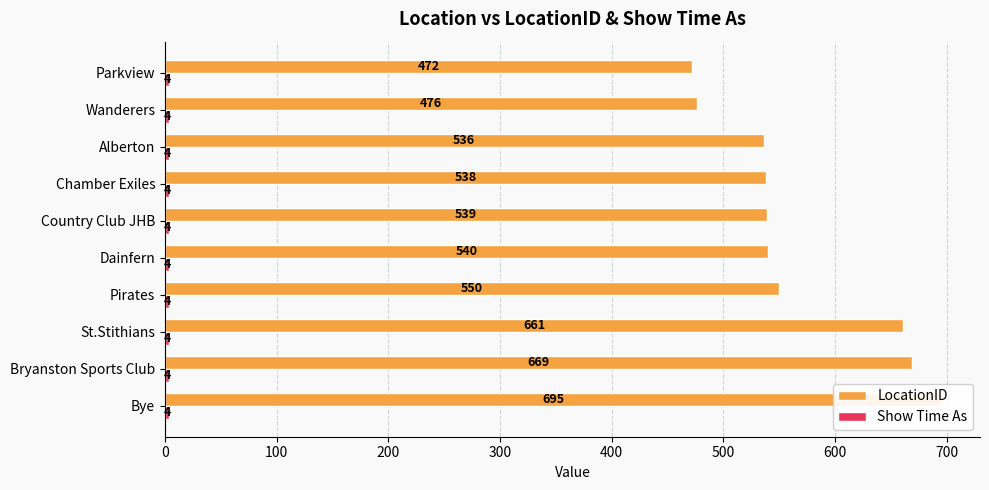

The value of LocationID at 300 is 550.0. True or false?

True